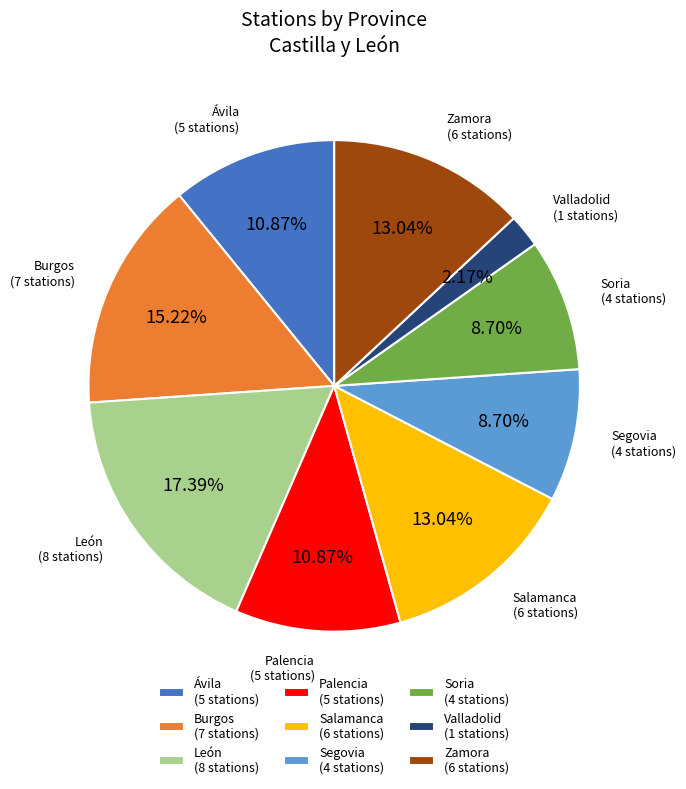

Count the number of slices in the pie.

9